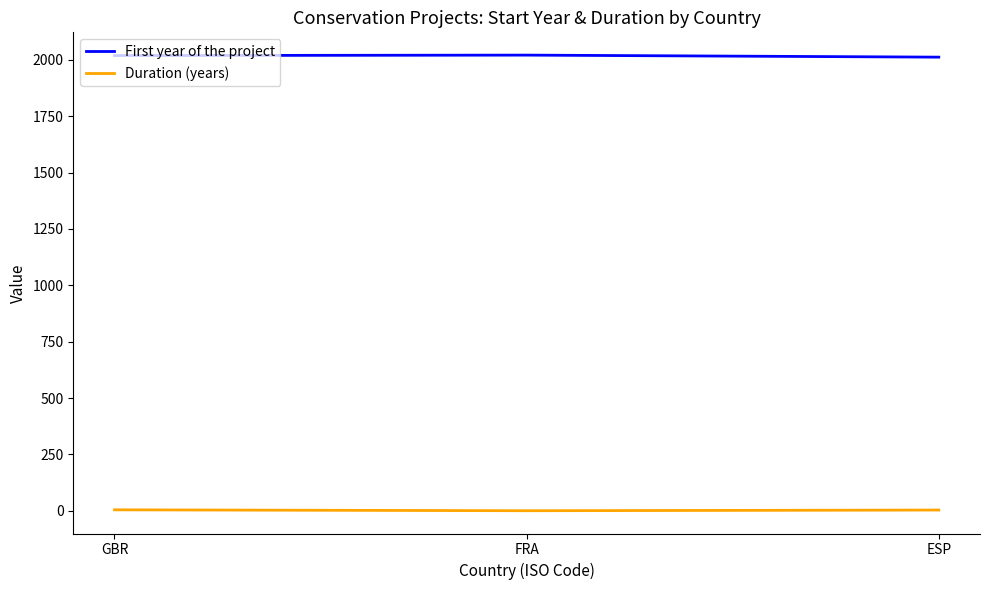

Where does the Duration (years) series first go above 3?

GBR